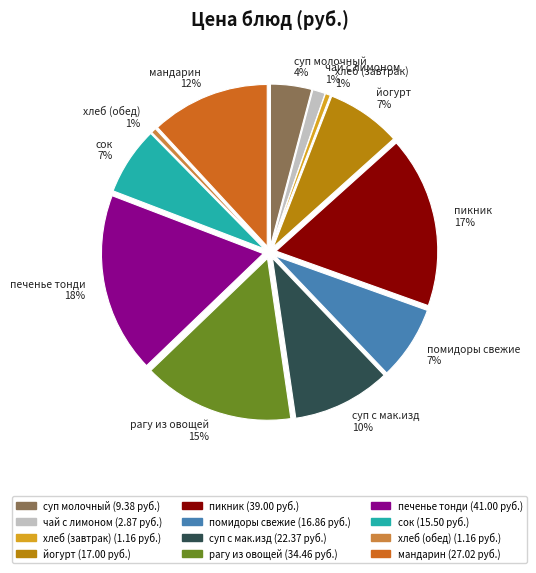

What is the largest slice in the pie chart?

печенье тонди